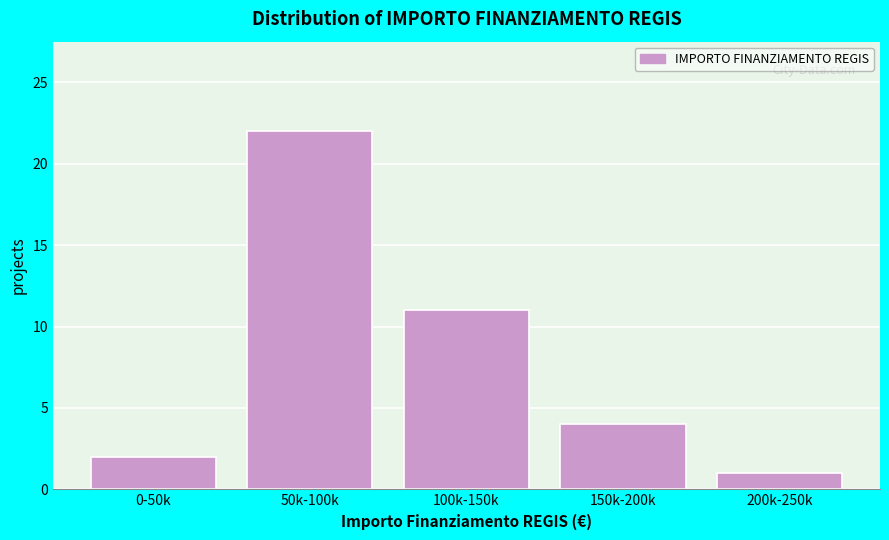

Reading left to right, extract all data points from this chart.

2	22	11	4	1